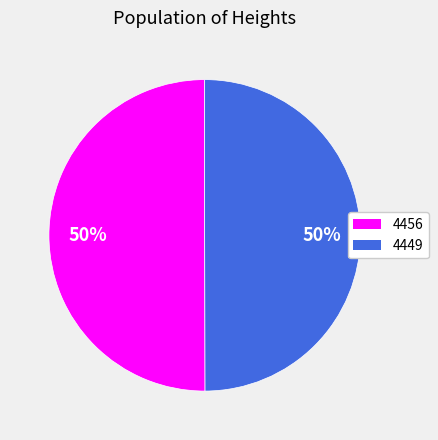

Approximately how many times larger is the value at 4456 compared to 4449?

1.0